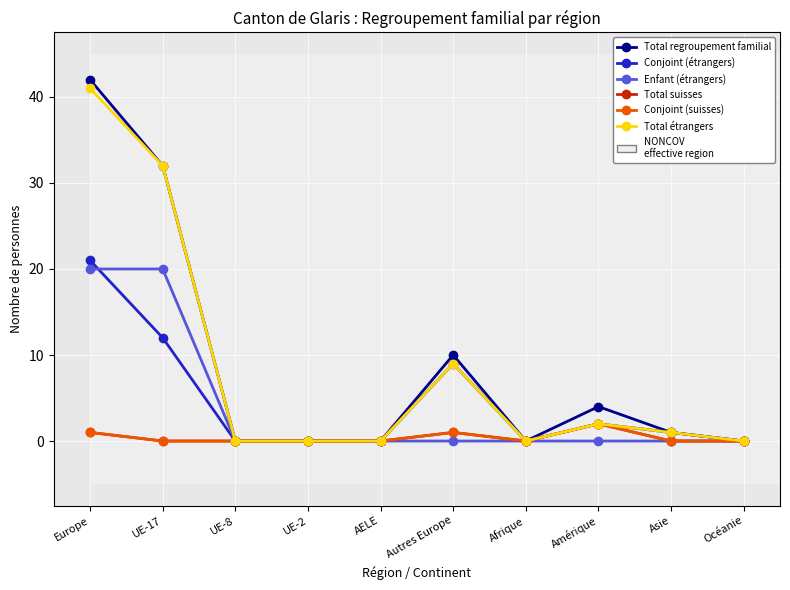

At which category does Total étrangers reach its first local peak?

Autres Europe